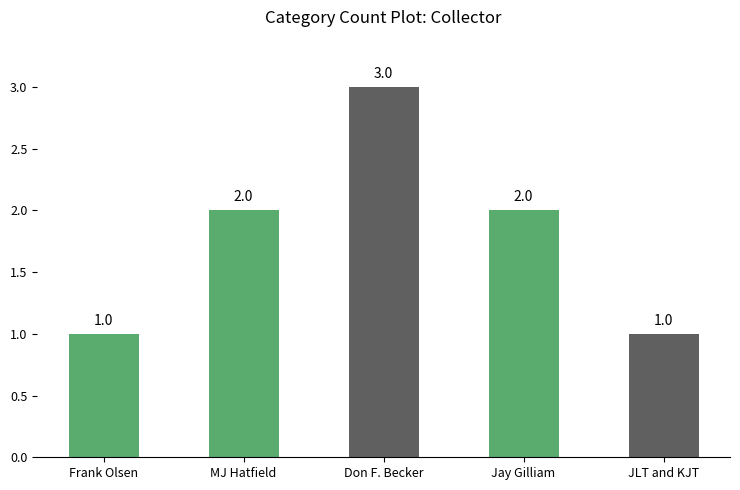

What is the difference between the second highest and second lowest values?

1